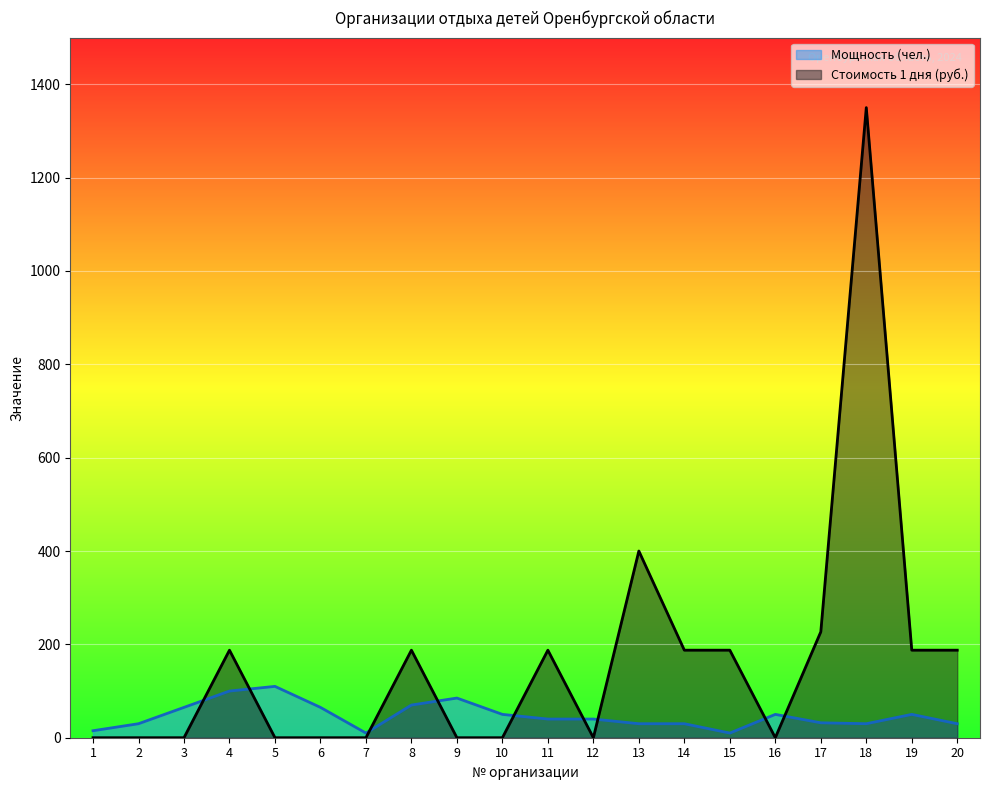

What is the difference between the Лагерь дневного пребывания values at 12 and 5?

70.0